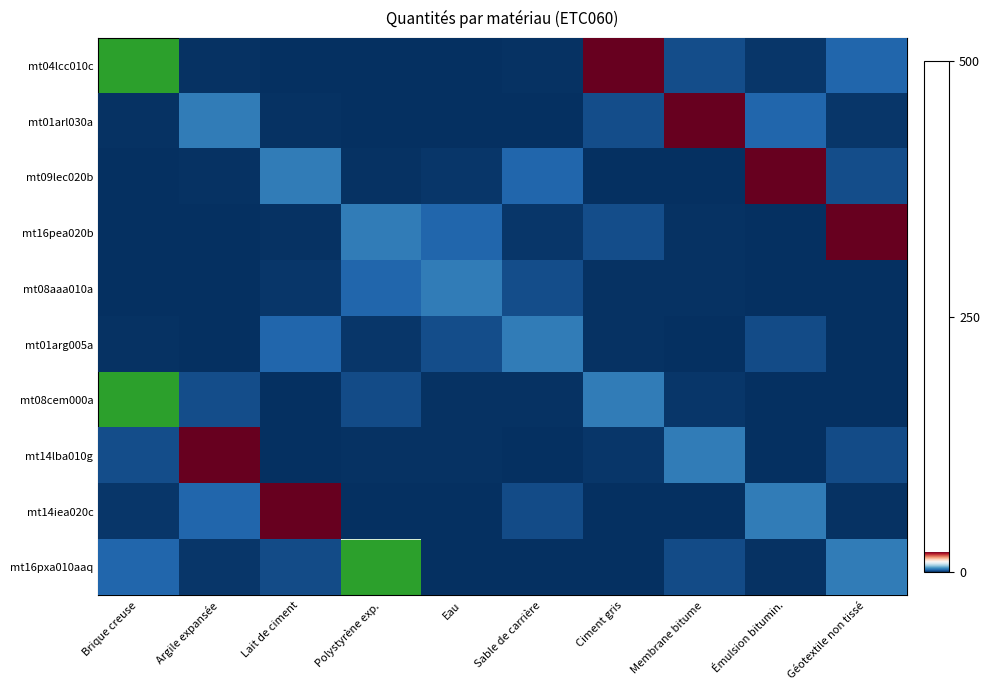

What is the difference between the maximum and second lowest values in the mt09lec020b series?

20.0